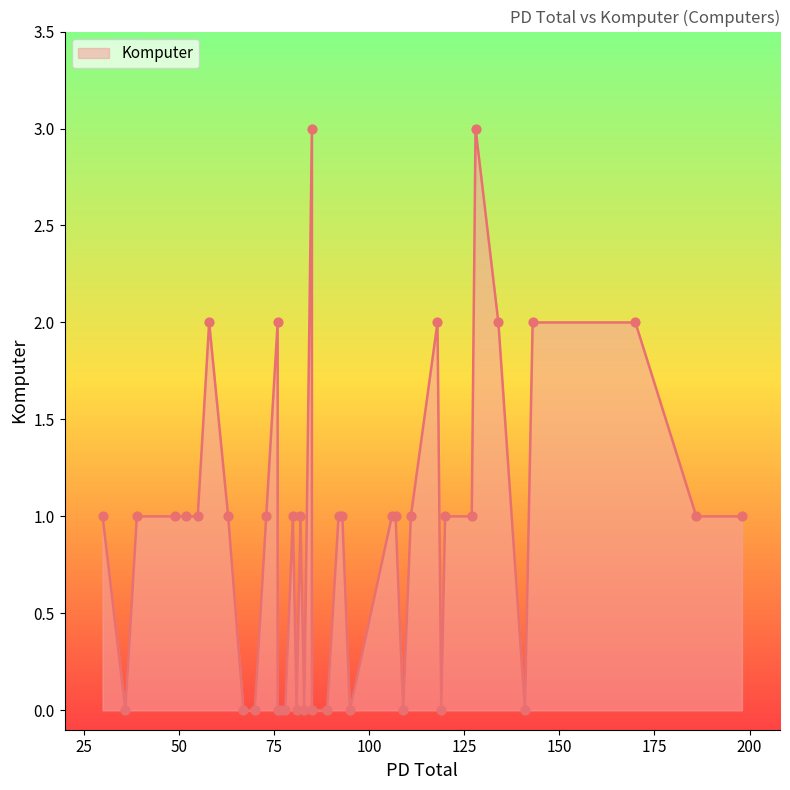

Between 170 and 93, which is larger?

170